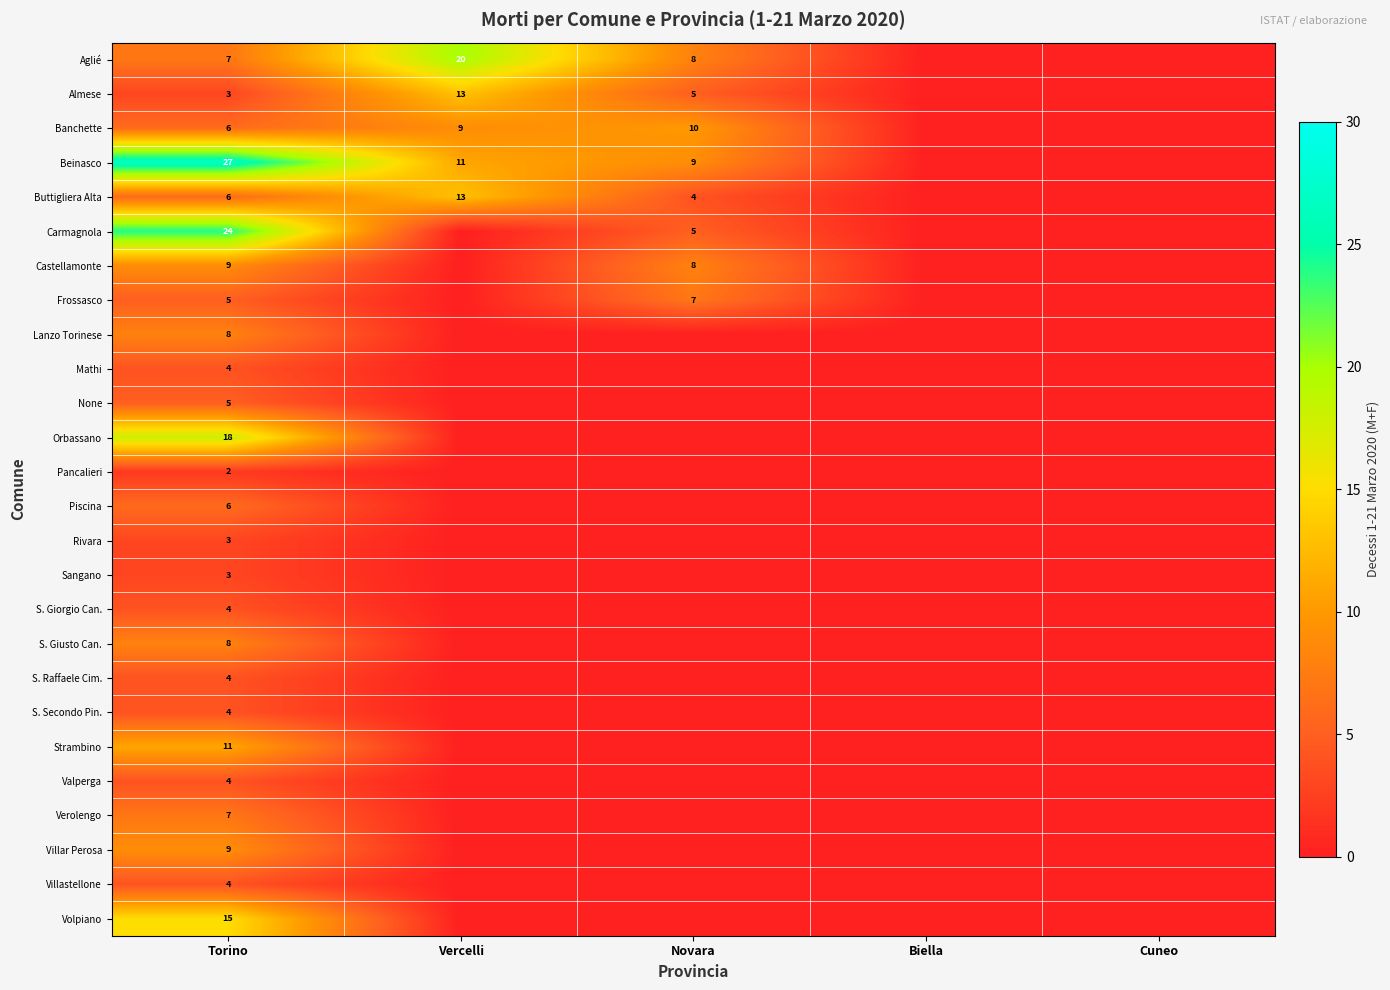

Between Novara and Biella, which is larger?

Novara